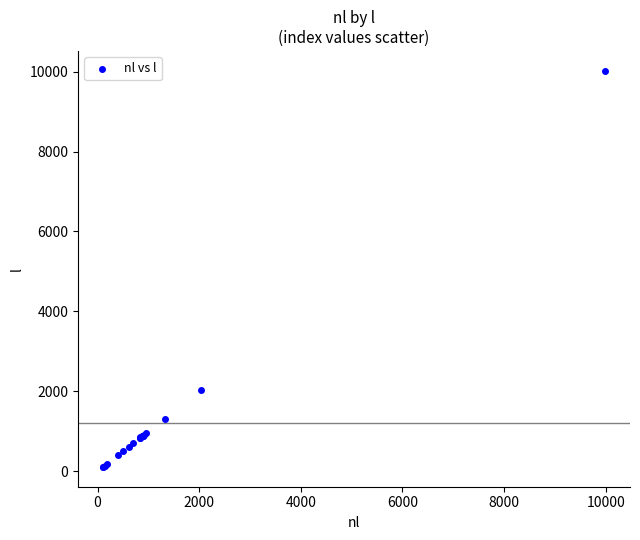

What Y value in the scatter plot is closest to 5065?

2032.3